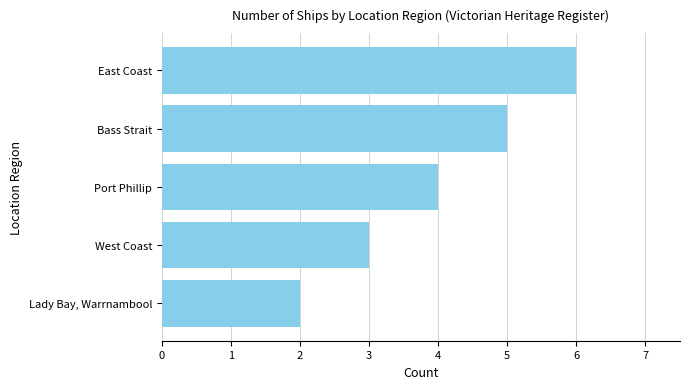

Where is the data nearest to the value 4?

Port Phillip